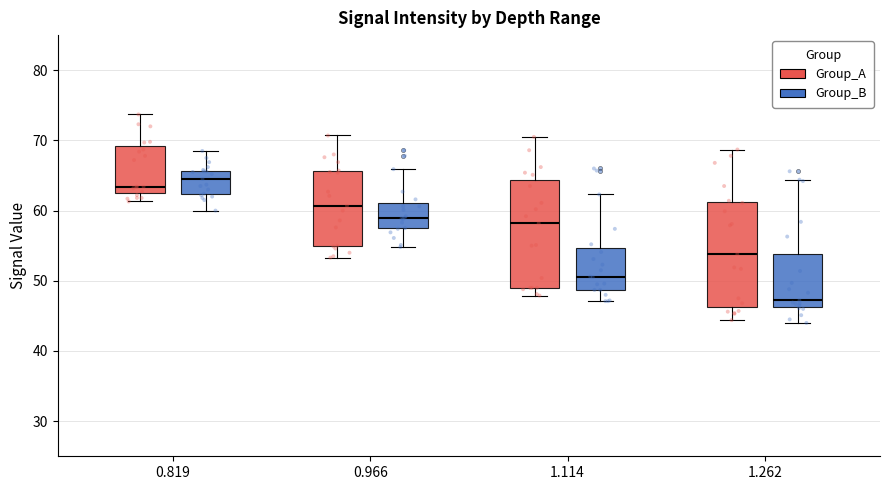

Reading left to right, transcribe this box plot: for each box, give where its median line is, the range the box spans, and where its two whiskers end, as read against the y-axis. The values are not printed on the chart, so give them approximately, as read against the axis.

0.819 (Group_A): median 63, box 62 to 69, whiskers 61 to 74
0.819 (Group_B): median 65, box 62 to 66, whiskers 60 to 69
0.966 (Group_A): median 61, box 55 to 66, whiskers 53 to 71
0.966 (Group_B): median 59, box 57 to 61, whiskers 55 to 66
1.114 (Group_A): median 58, box 49 to 64, whiskers 48 to 71
1.114 (Group_B): median 51, box 49 to 55, whiskers 47 to 62
1.262 (Group_A): median 54, box 46 to 61, whiskers 44 to 69
1.262 (Group_B): median 47, box 46 to 54, whiskers 44 to 64